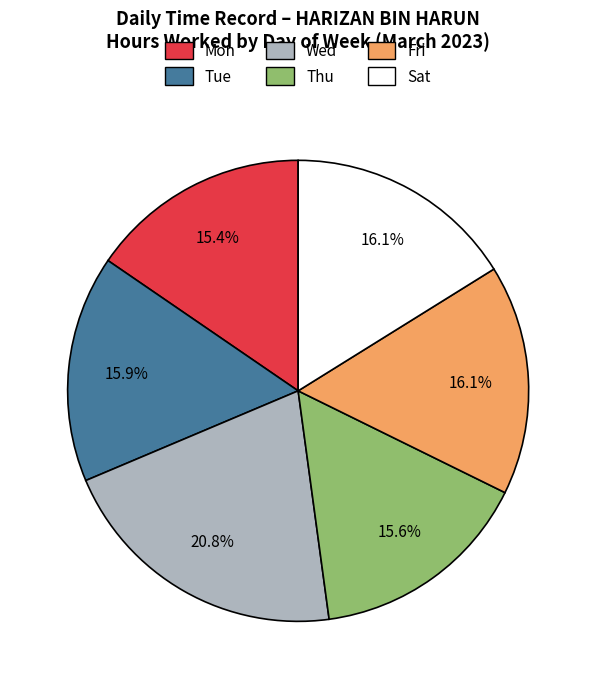

Is there a majority slice in this chart?

No